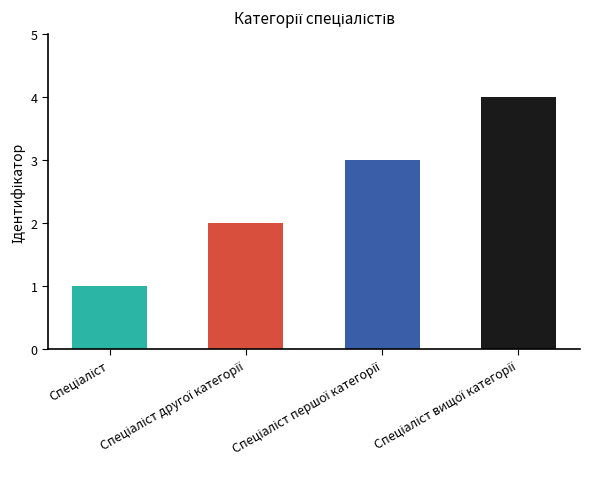

What is the difference between the maximum and minimum values?

3